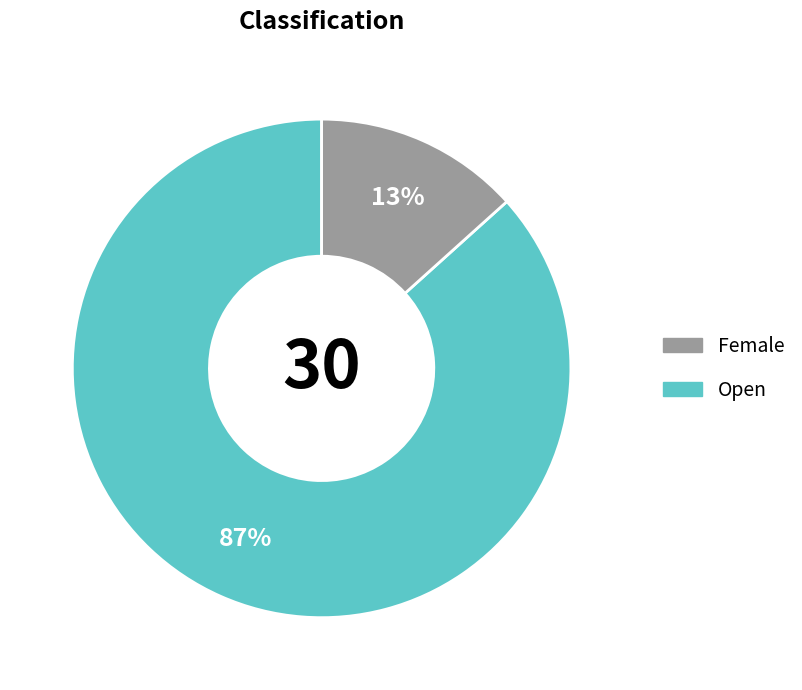

Does any single category account for the majority?

Yes